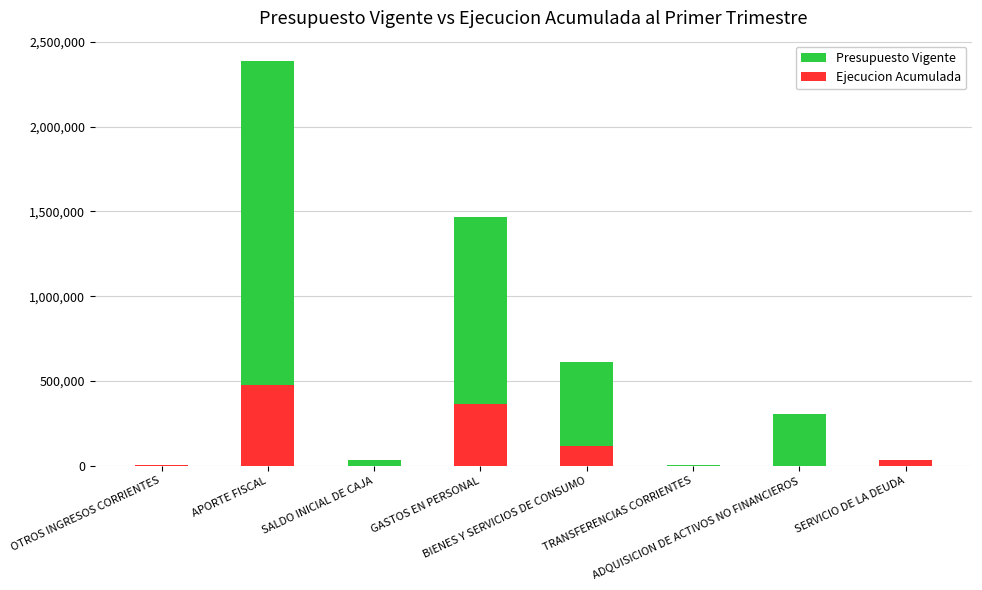

What is the sum of all Presupuesto Vigente values?

4839108